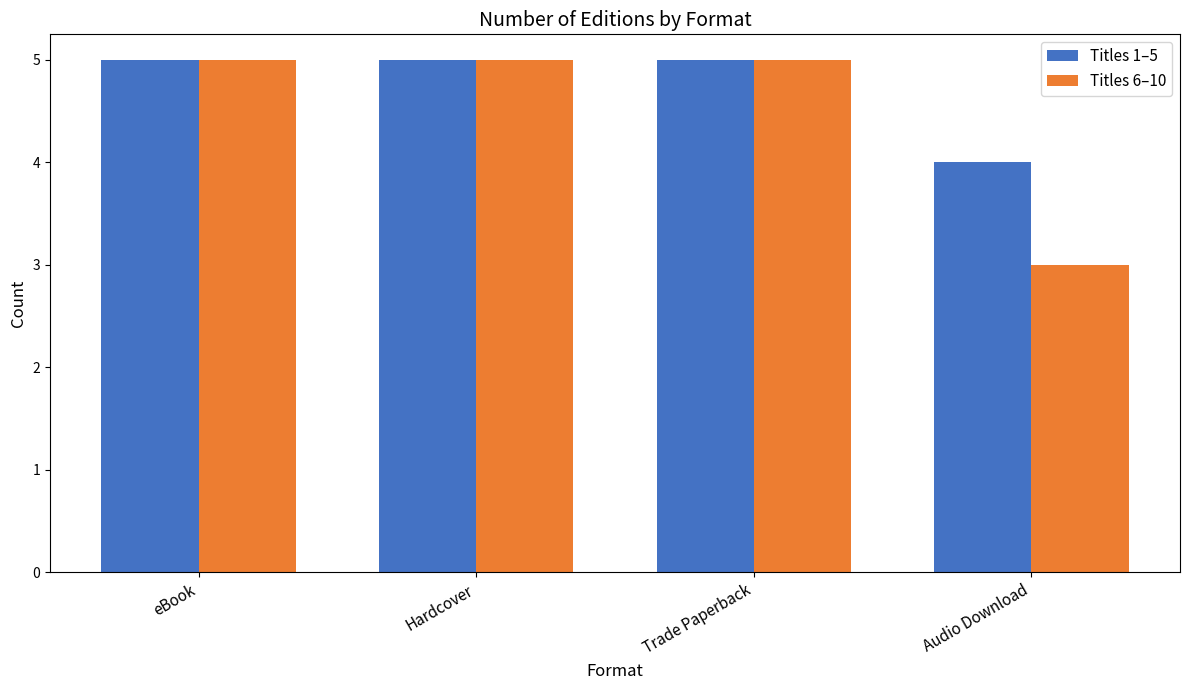

True or false: Titles 6–10 has a value of 5 at eBook.

True